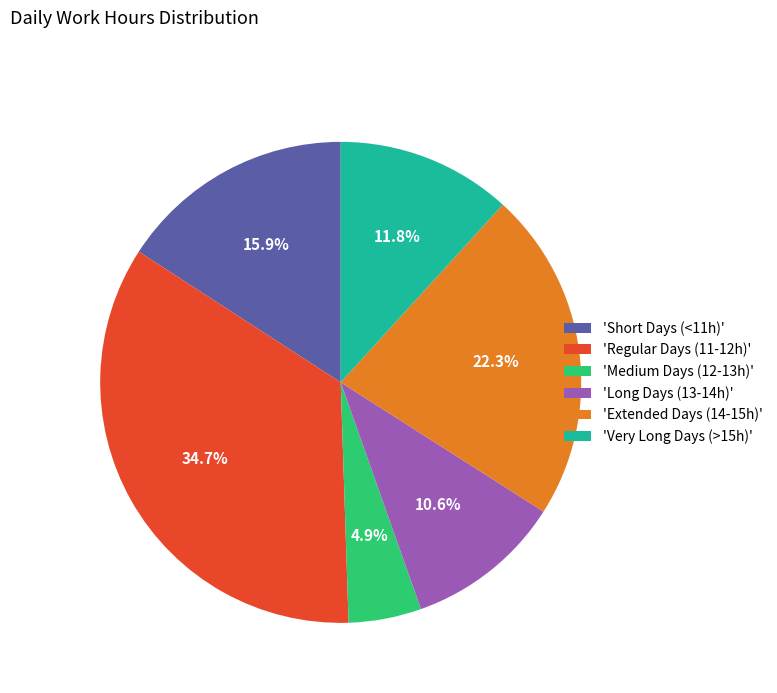

To the nearest percent, what is the difference between the largest and smallest slice percentages?

30%